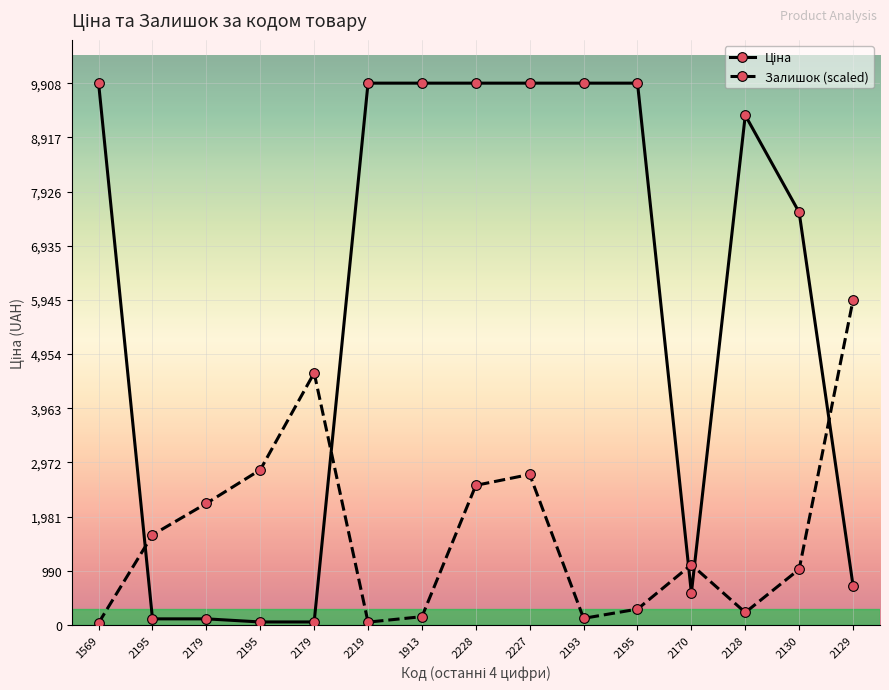

What is the lowest value of the Ціна series?

56.7